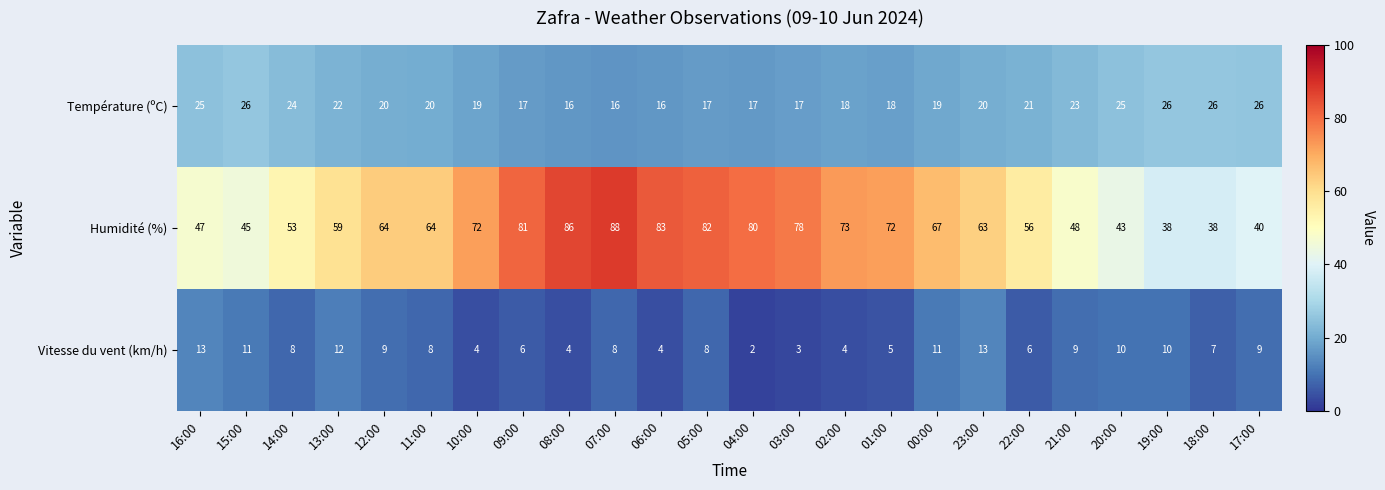

Is it true that Humidité (%) equals 88 at 07:00?

True